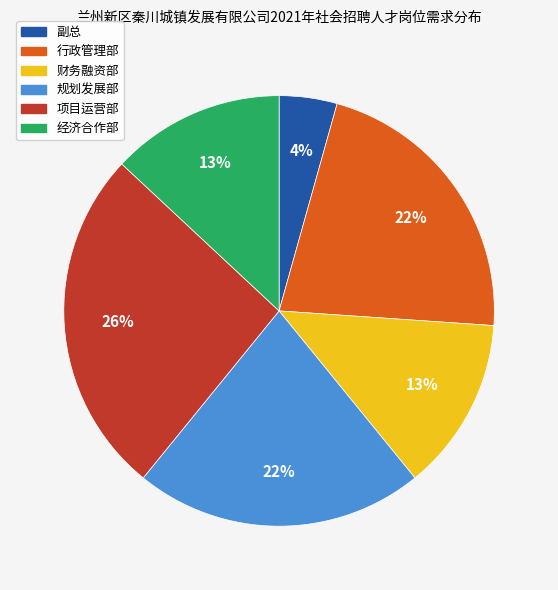

Is there any slice that represents more than half of the pie?

No